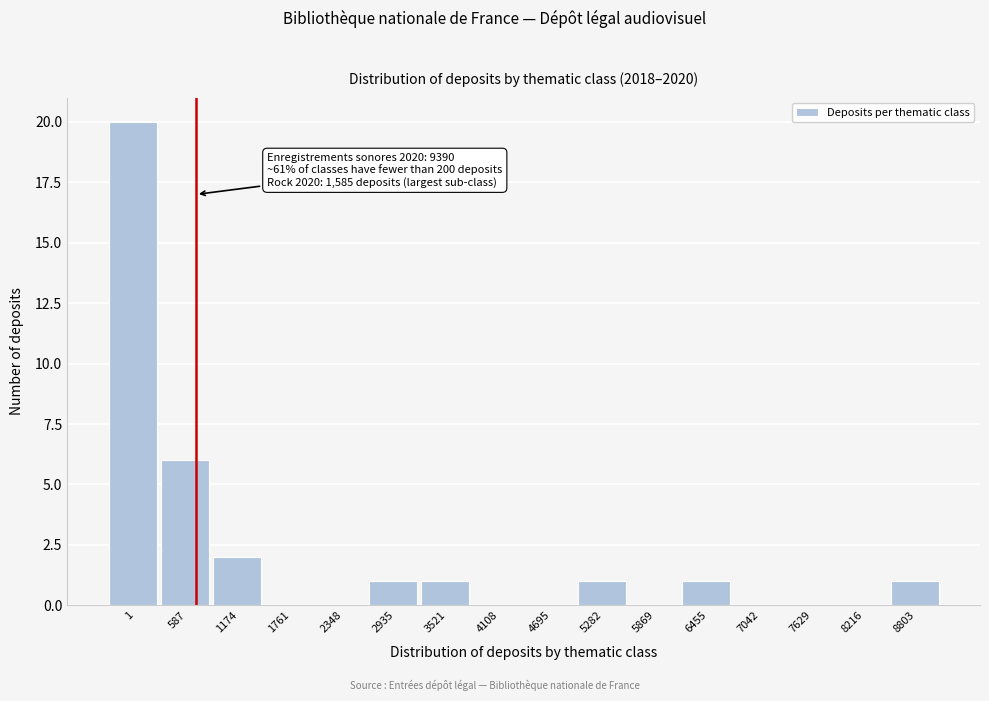

Reading left to right, list all the values displayed in this chart.

1=20	587=6	1174=2	1761=0	2348=0	2935=1	3521=1	4108=0	4695=0	5282=1	5869=0	6455=1	7042=0	7629=0	8216=0	8803=1